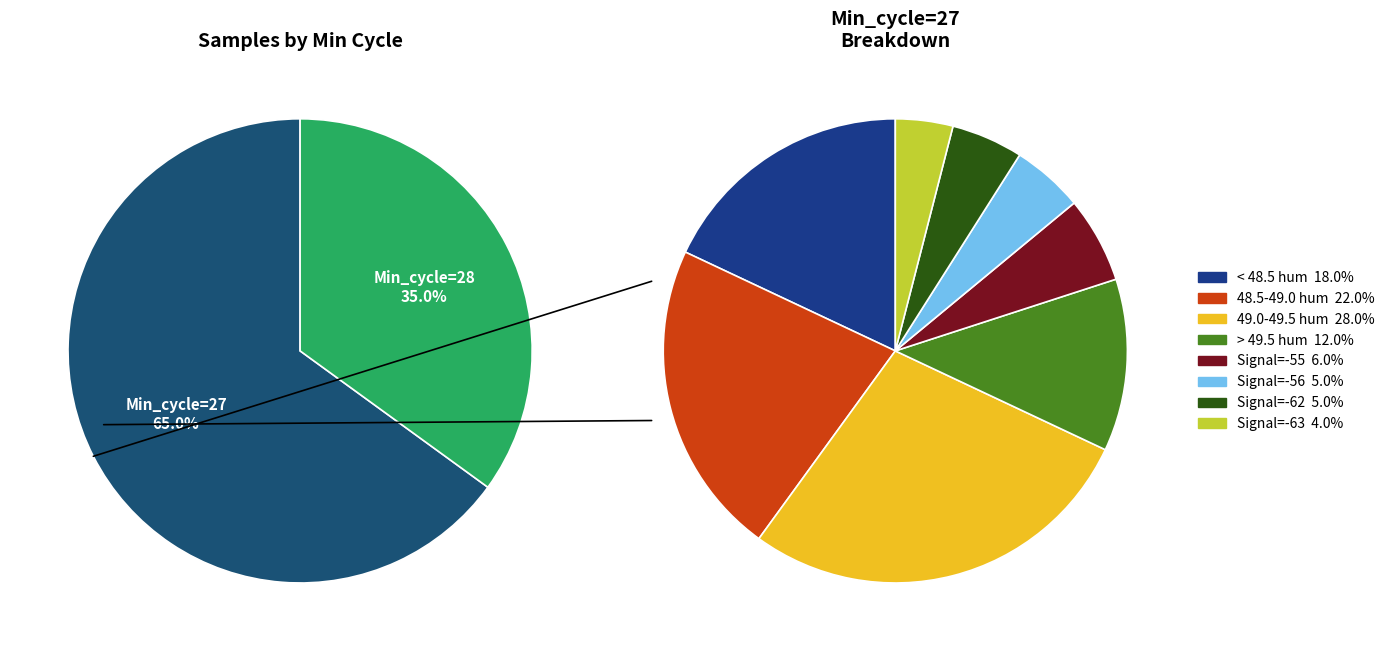

True or false: 27 accounts for 14% of the total.

False